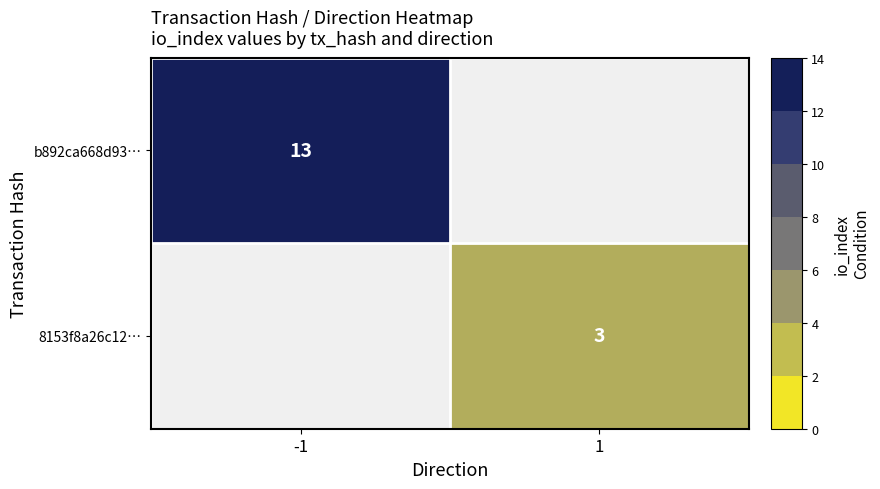

The b892ca668d93… series shows 21 at -1. True or false?

False